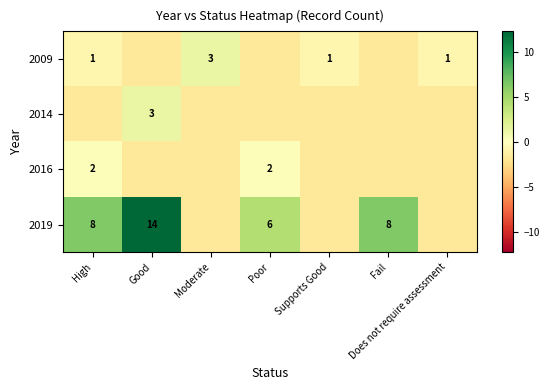

Is the value of 2009 at Does not require assessment greater than the value of 2019 at High?

No